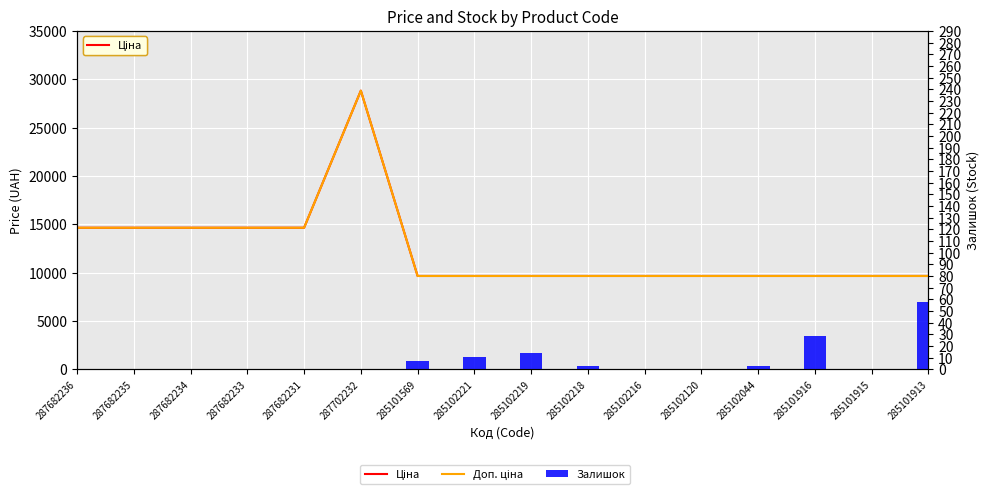

What is the label of the 13th bar from the right?

287682233